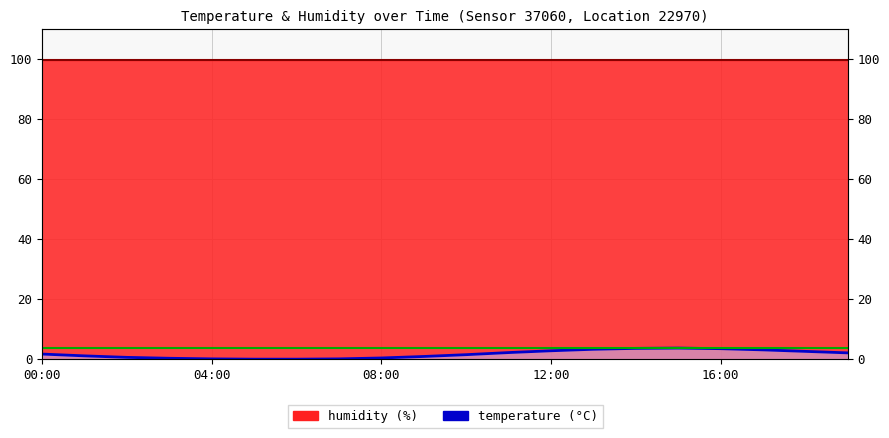

Between 13:00 and 06:00, which is larger?

13:00